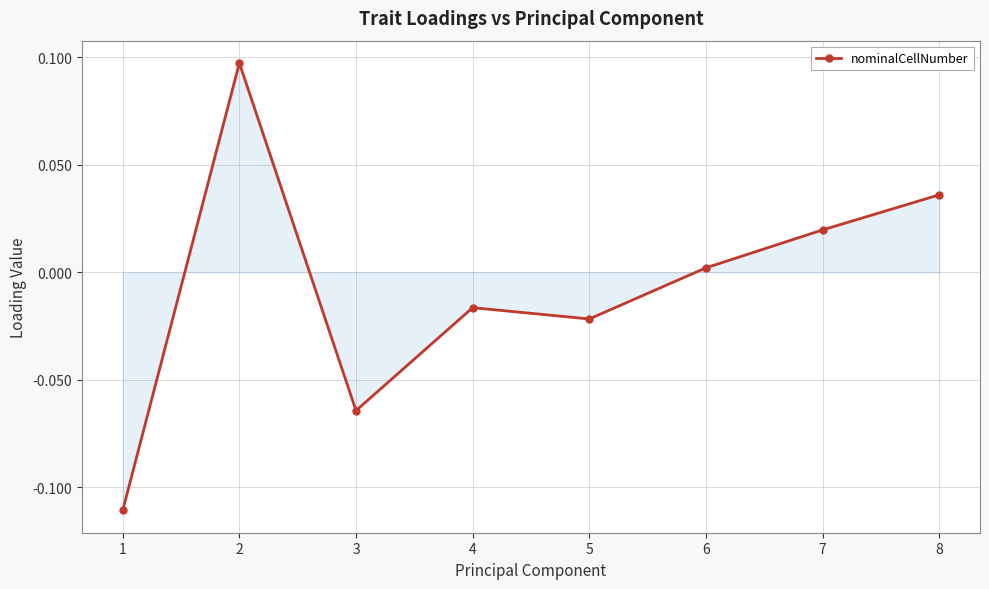

List the labels in order of value, smallest first.

1, 3, 5, 4, 6, 7, 8, 2